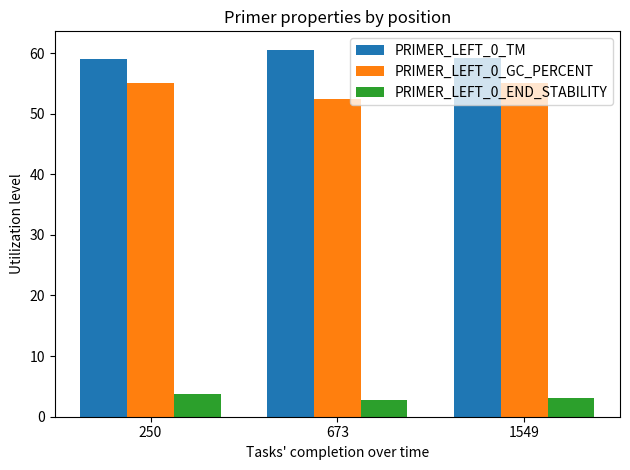

Rank the series by their maximum value, from lowest to highest.

PRIMER_LEFT_0_END_STABILITY, PRIMER_LEFT_0_GC_PERCENT, PRIMER_LEFT_0_TM